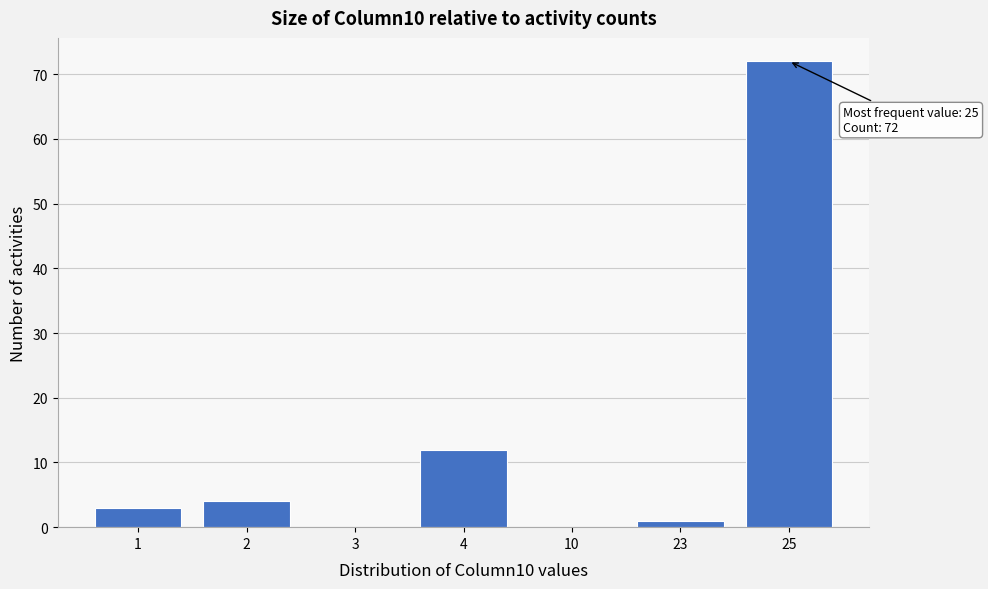

Reading left to right, what are all the values shown in this chart?

1=3	2=4	3=0	4=12	10=0	23=1	25=72